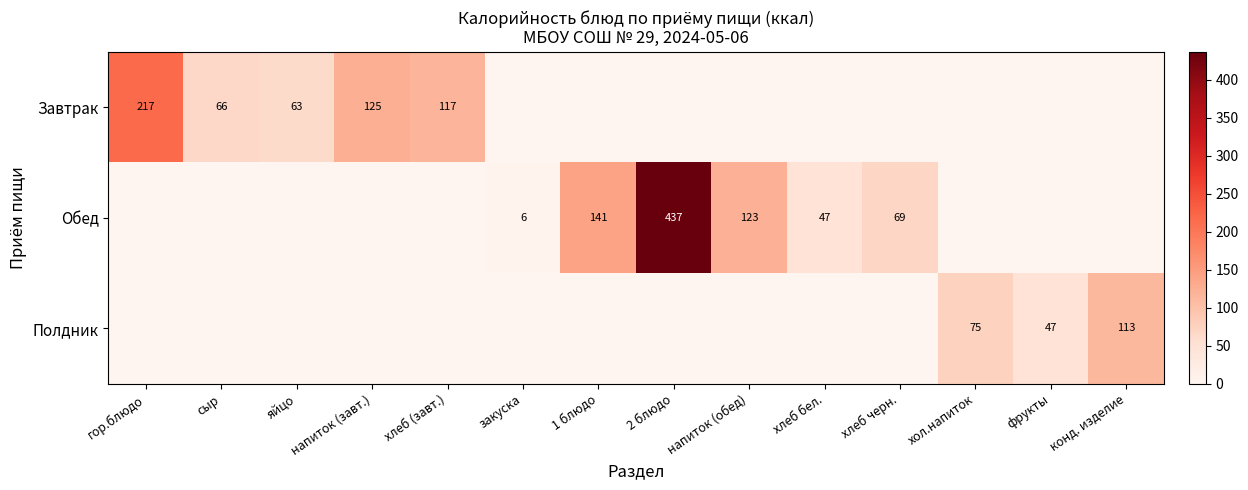

How many data points does each series have?

14